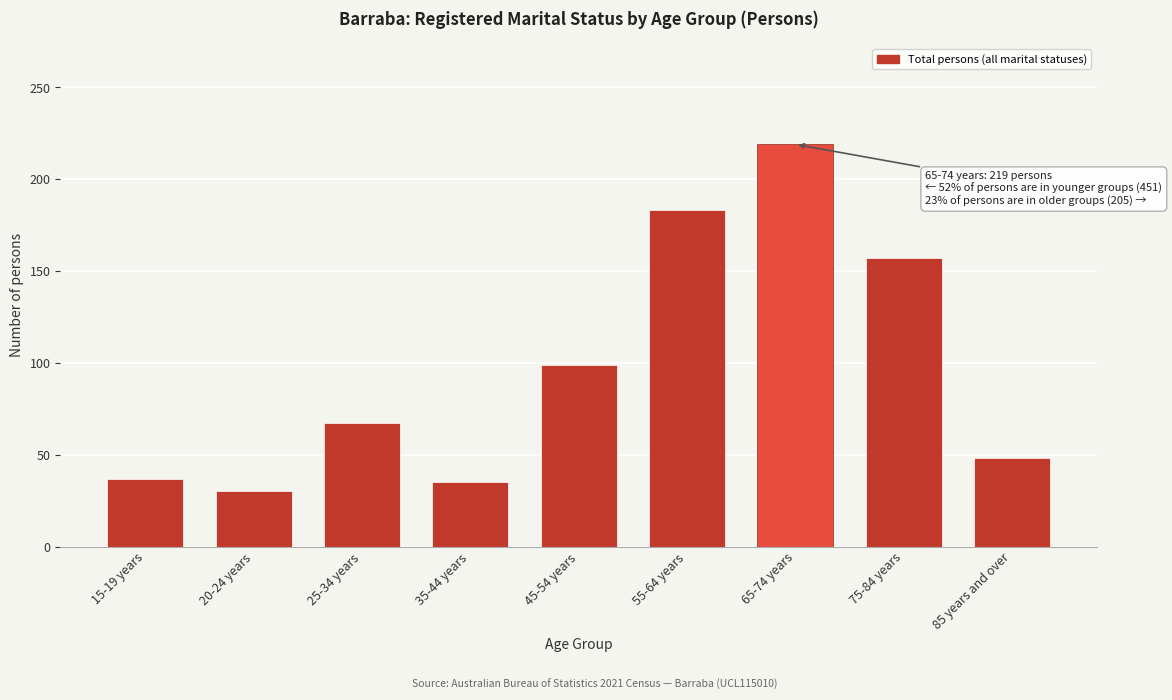

Reading left to right, what are all the values shown in this chart?

37	30	67	35	99	183	219	157	48